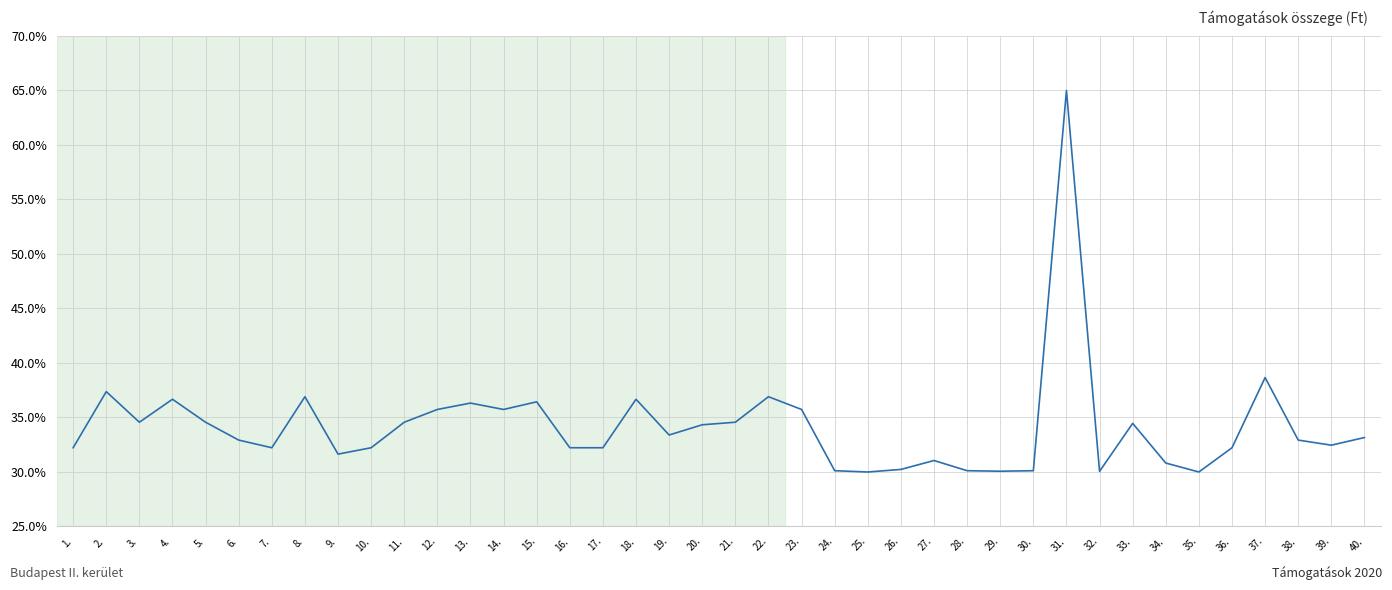

Approximately how many times larger is the value at 27. compared to 33.?

0.9